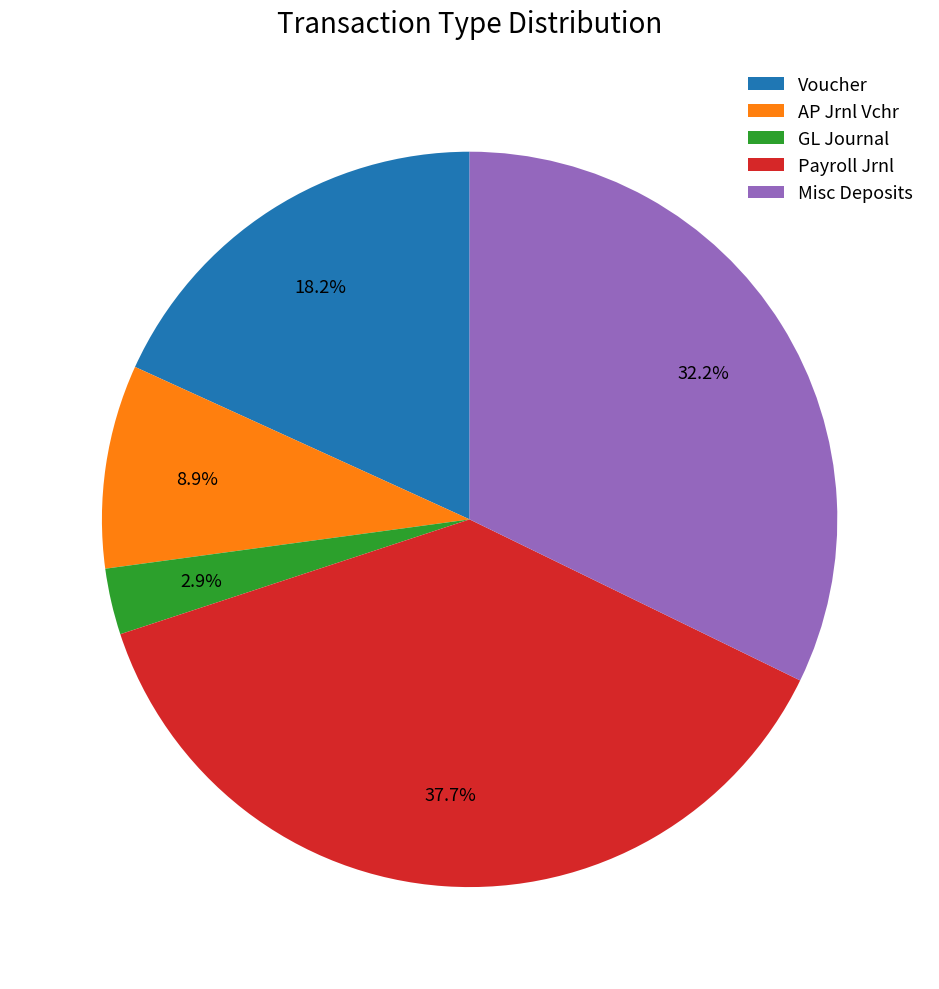

To the nearest percent, what percentage of the pie is AP Jrnl Vchr?

9%